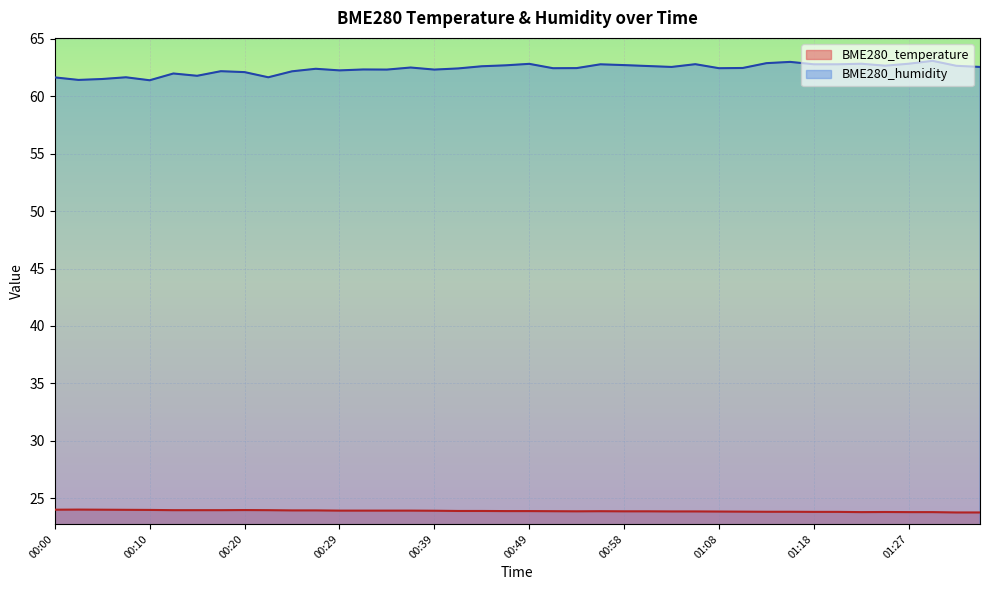

True or false: BME280_temperature and BME280_humidity intersect in this chart.

False